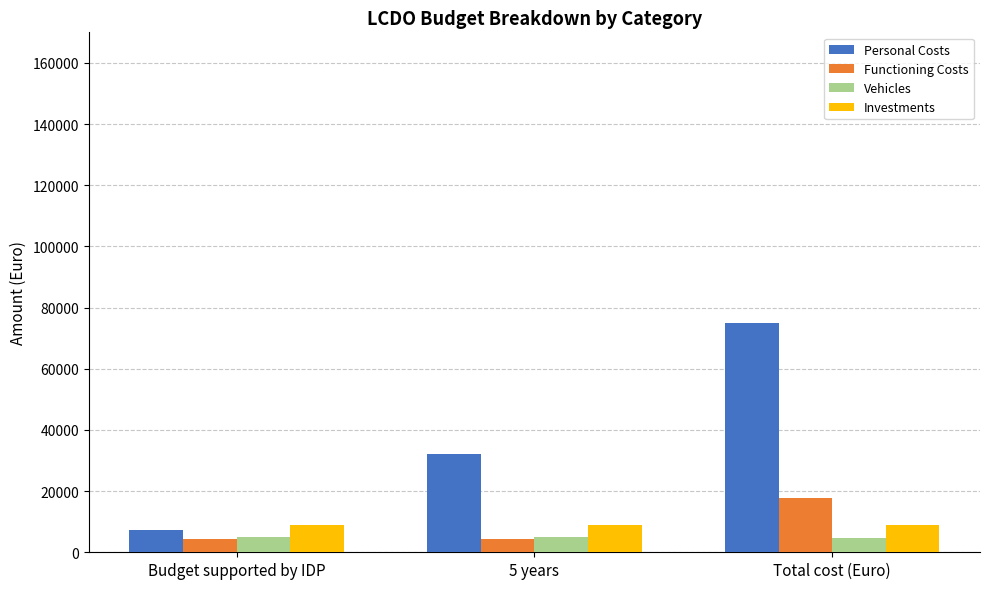

What are all the series names shown in the legend?

Personal Costs, Functioning Costs, Vehicles, Investments